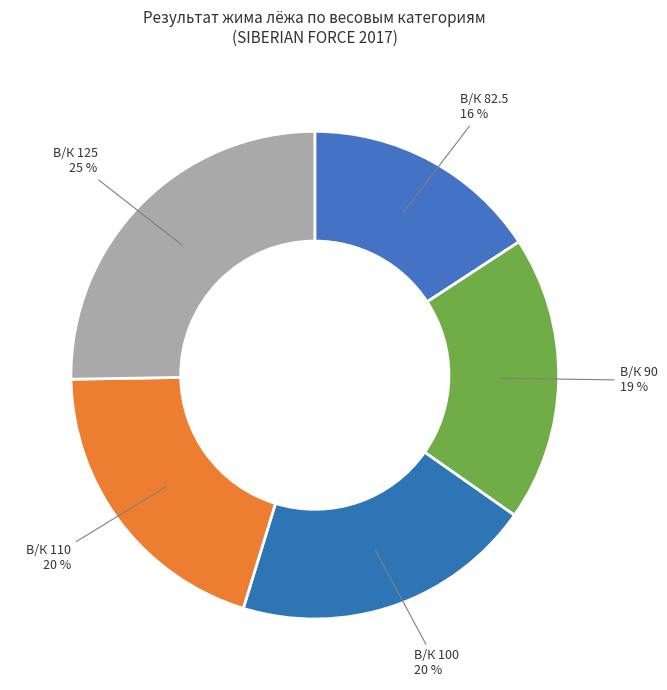

Which category has the biggest portion of the pie?

В/К 125